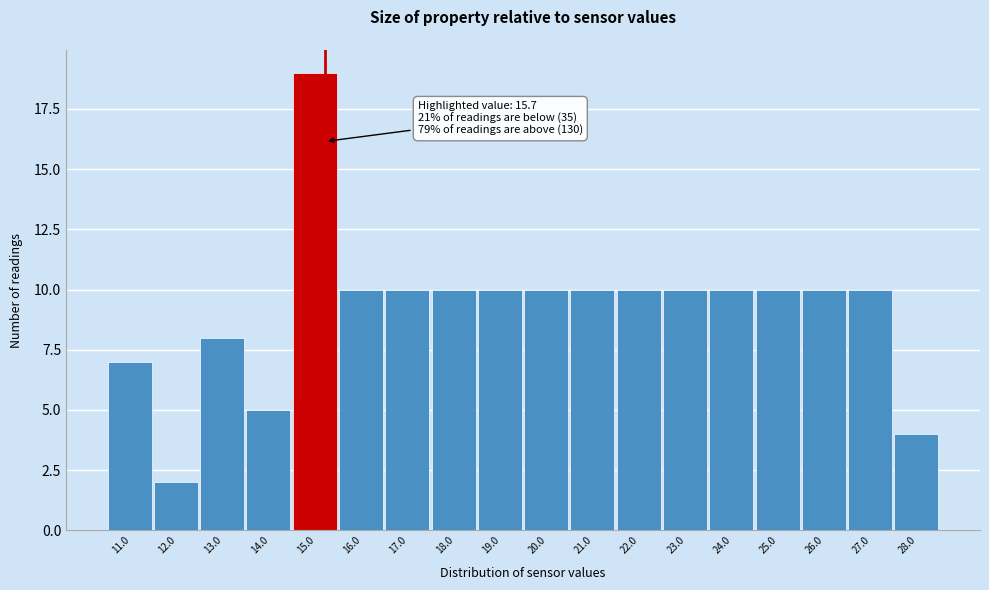

Reading left to right, extract all data points from this chart.

11.0=7	12.0=2	13.0=8	14.0=5	15.0=19	16.0=10	17.0=10	18.0=10	19.0=10	20.0=10	21.0=10	22.0=10	23.0=10	24.0=10	25.0=10	26.0=10	27.0=10	28.0=4